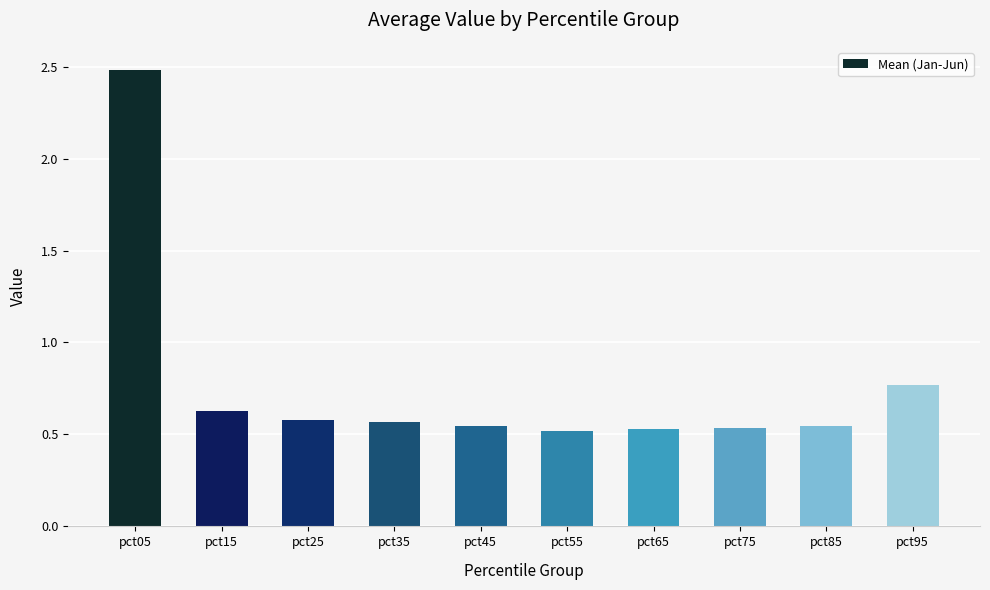

How many bars are there in total?

10